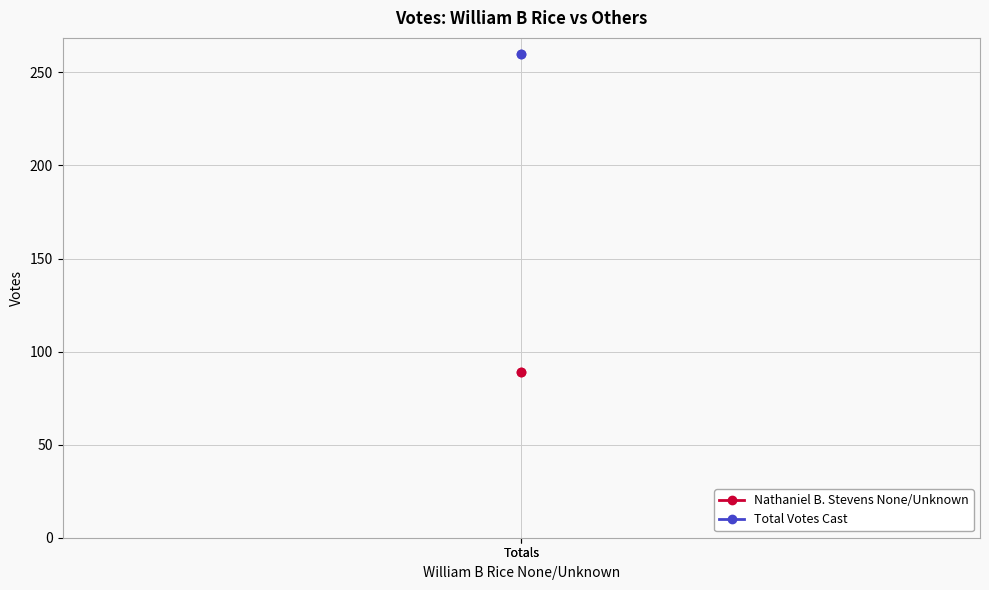

What is the value of the Total Votes Cast point at the 2nd from the left?

260